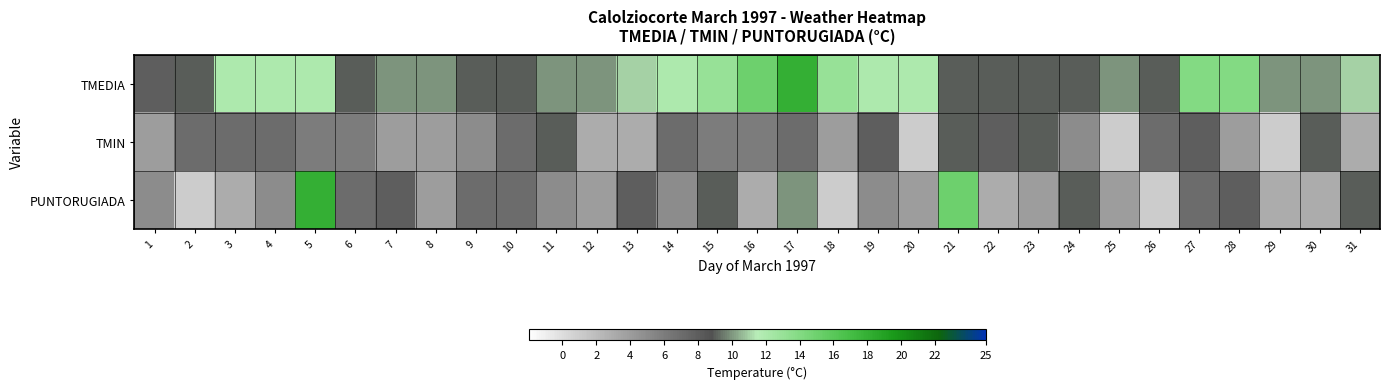

Reading left to right, transcribe all the data shown in this chart.

TMEDIA: 1=8	2=9	3=12	4=12	5=12	6=9	7=10	8=10	9=9	10=9	11=10	12=10	13=11	14=12	15=13	16=15	17=18	18=13	19=12	20=12	21=9	22=9	23=9	24=9	25=10	26=9	27=14	28=14	29=10	30=10	31=11
TMIN: 1=4	2=7	3=7	4=7	5=6	6=6	7=4	8=4	9=5	10=7	11=9	12=3	13=3	14=7	15=6	16=6	17=7	18=4	19=8	20=1	21=9	22=8	23=9	24=5	25=1	26=7	27=8	28=4	29=1	30=9	31=3
PUNTORUGIADA: 1=5	2=1	3=3	4=5	5=18	6=7	7=8	8=4	9=7	10=7	11=5	12=4	13=8	14=5	15=9	16=3	17=10	18=1	19=5	20=4	21=15	22=3	23=4	24=9	25=4	26=1	27=7	28=8	29=3	30=3	31=9